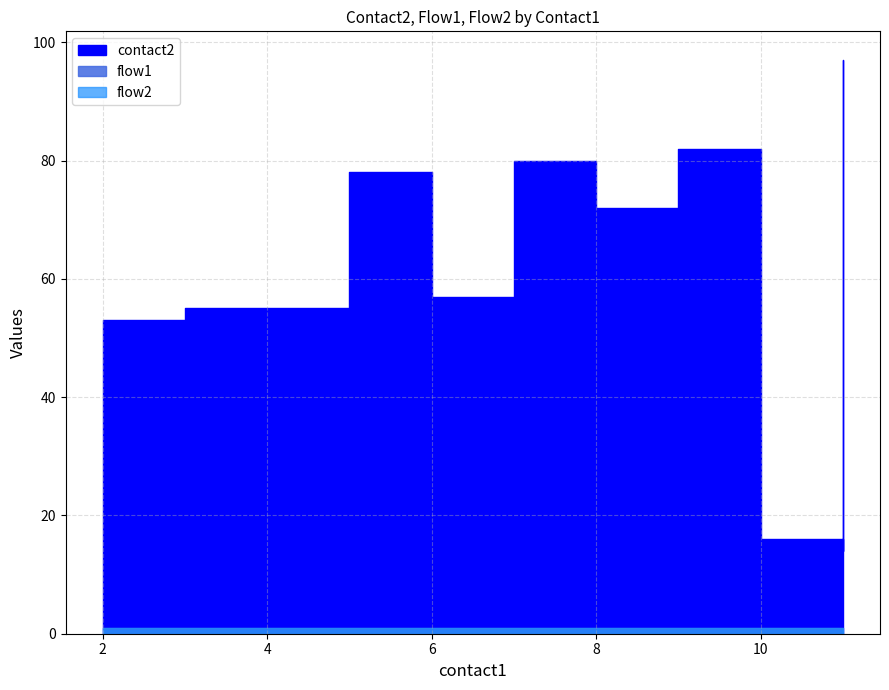

What is the value of the flow1 point at the 1st from the left?

1